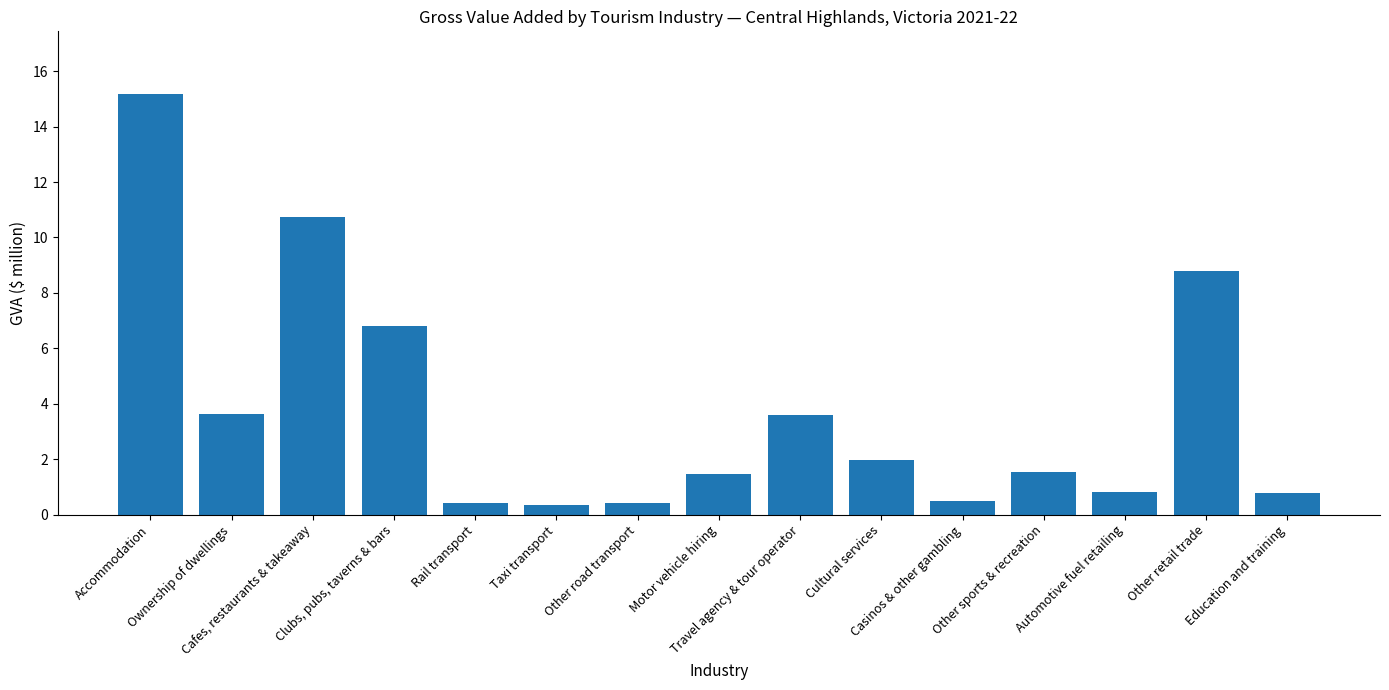

What is the average value?

3.8